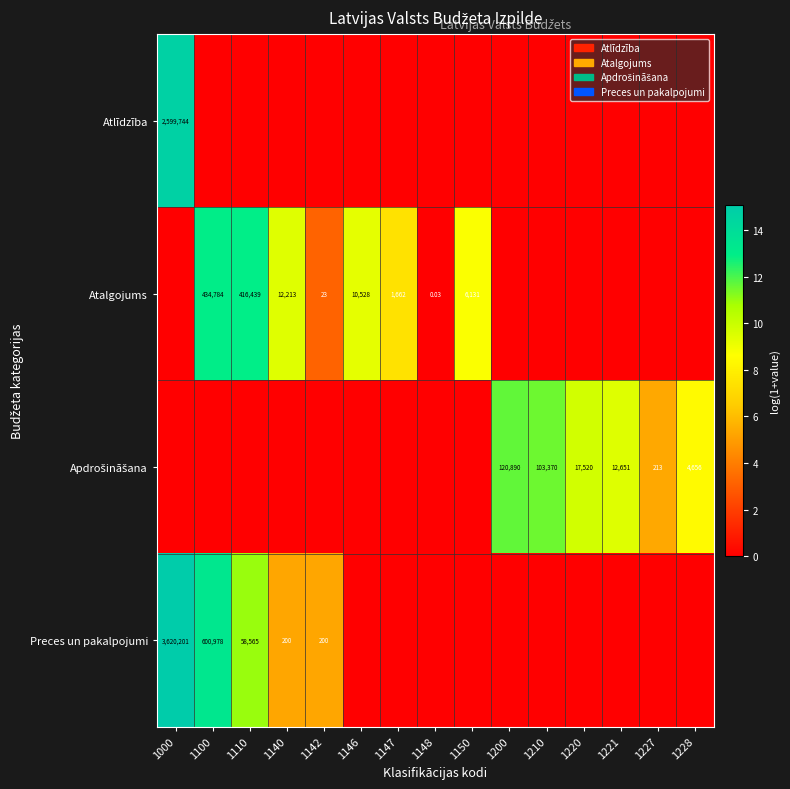

At how many categories does at least one series exceed 9?

9